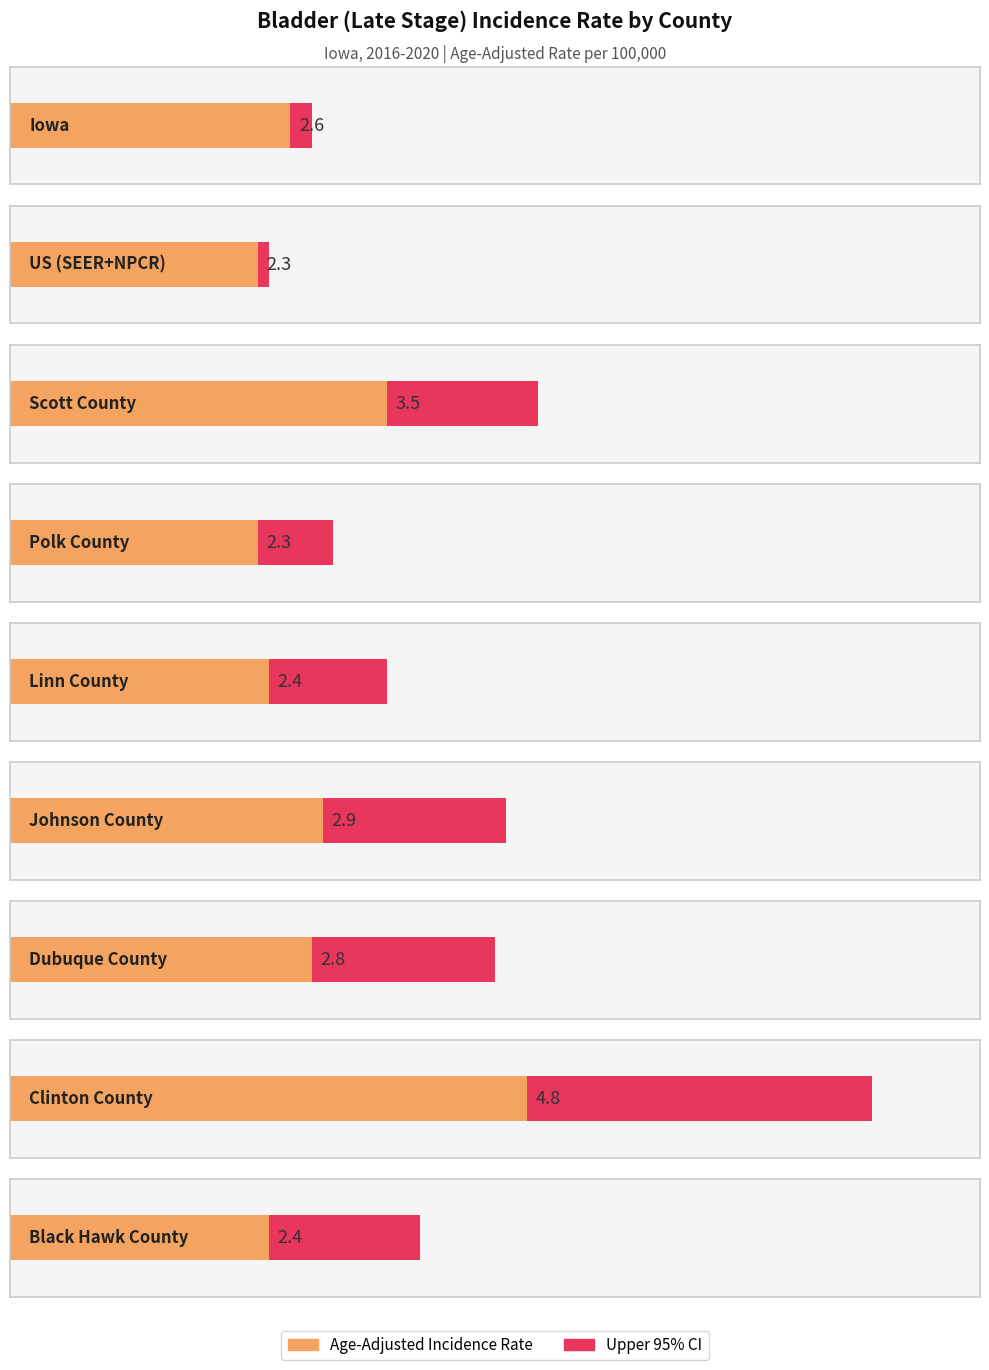

True or false: Age-Adjusted Incidence Rate has a value of 2.8 at Dubuque County.

True